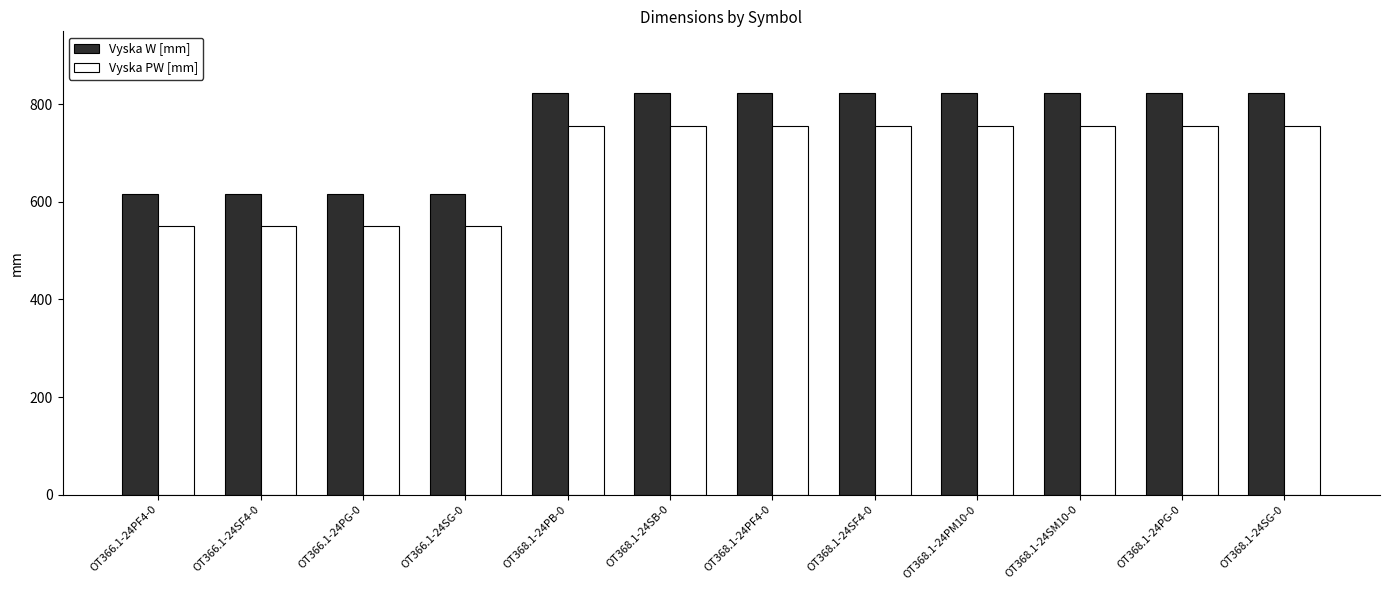

What position from the right is OT368.1-24PB-0?

8